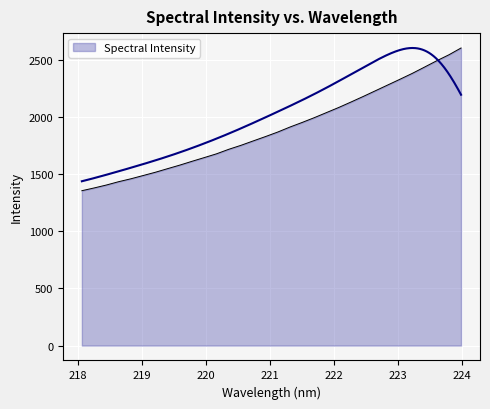

What position from the left is 219.7801?

10